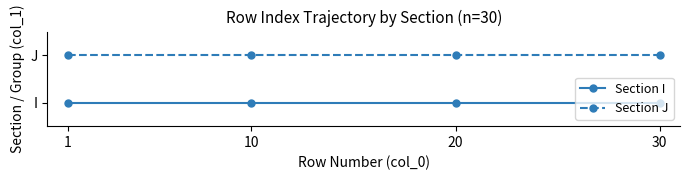

Read the Section J value at 1.

2